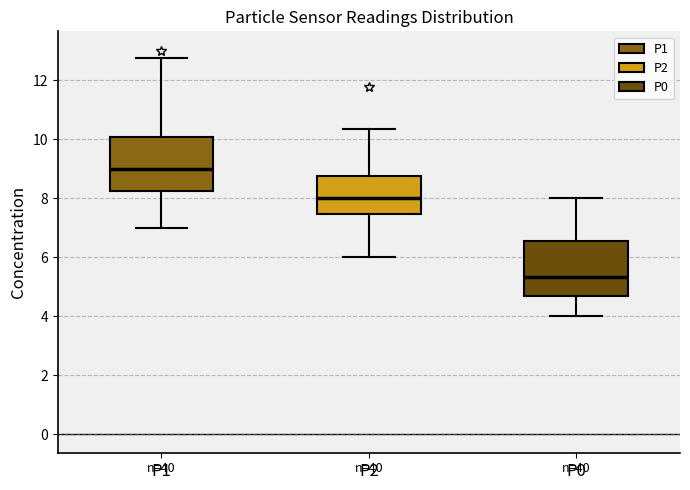

Reading left to right, read every box against the y-axis: the position of its median line, the range the box covers, and the ends of its whiskers. The values are not printed on the chart, so give them approximately, as read against the axis.

P1: median 9.0, box 8.2 to 10.0, whiskers 7.0 to 12.8
P2: median 8.0, box 7.4 to 8.8, whiskers 6.0 to 10.4
P0: median 5.4, box 4.6 to 6.6, whiskers 4.0 to 8.0